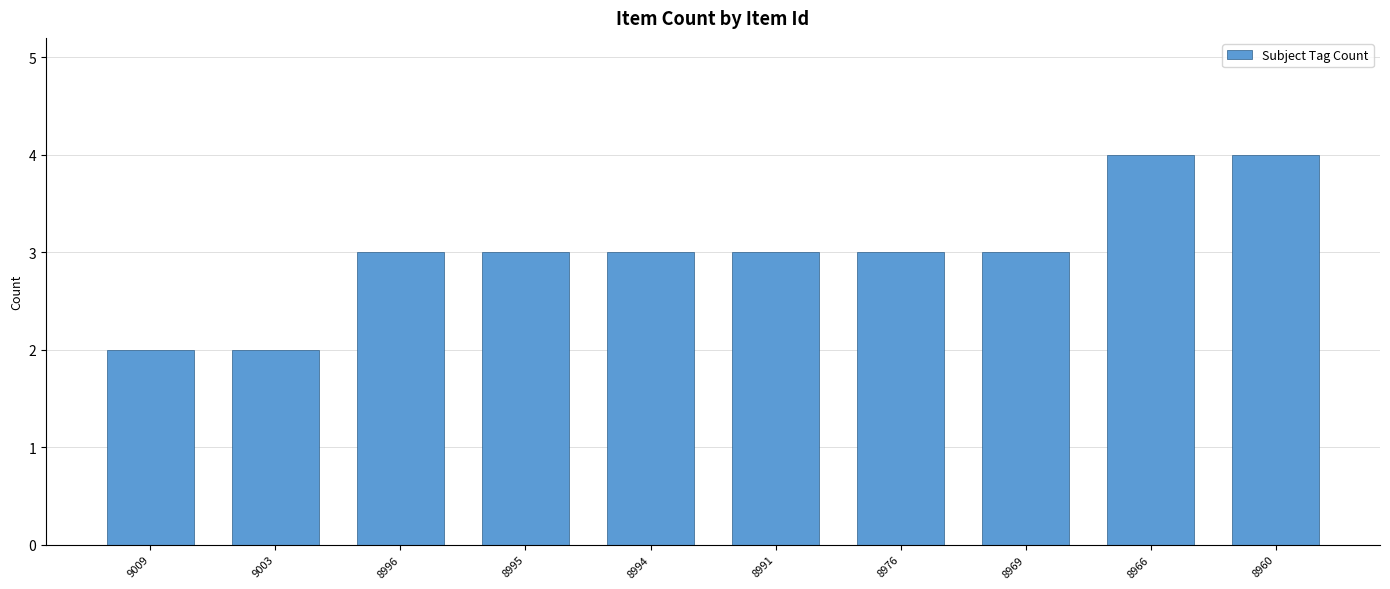

Reading left to right, transcribe all the data shown in this chart.

2	2	3	3	3	3	3	3	4	4